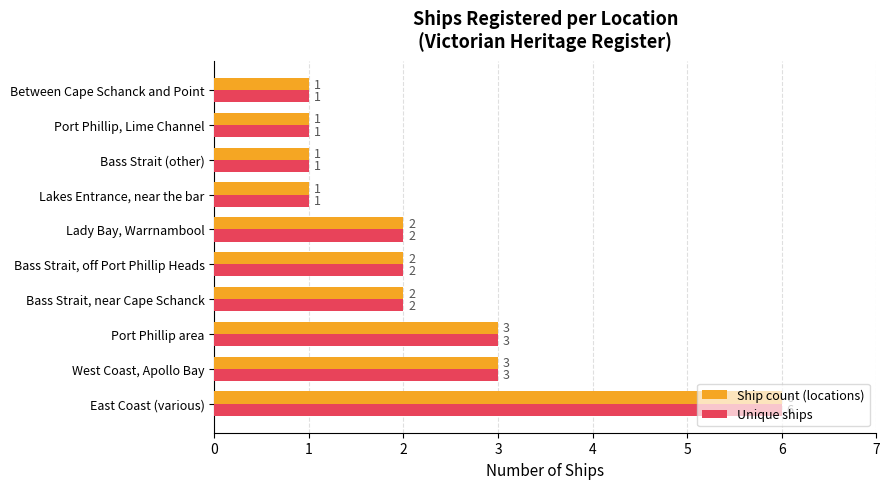

The value of Unique ships at West Coast, Apollo Bay is 5. True or false?

False